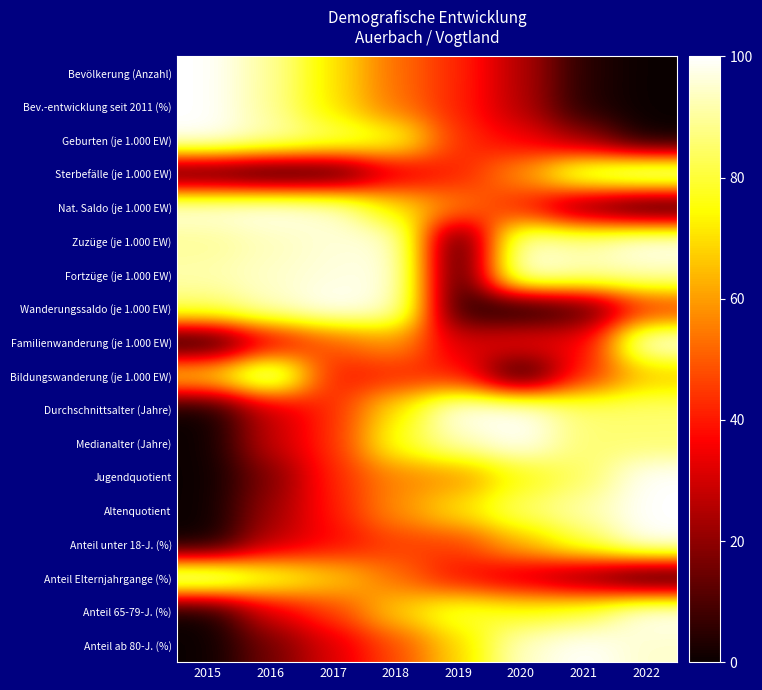

Reading right to left, what are all the values shown in this chart?

Bevölkerung (Anzahl): 2022=0.0	2021=4.0	2020=25.5	2019=42.2	2018=52.7	2017=70.8	2016=89.9	2015=100.0
Bev.-entwicklung seit 2011 (%): 2022=0.0	2021=3.4	2020=25.9	2019=41.4	2018=53.4	2017=70.7	2016=89.7	2015=100.0
Geburten (je 1.000 EW): 2022=0.0	2021=21.4	2020=35.7	2019=42.9	2018=78.6	2017=85.7	2016=92.9	2015=100.0
Sterbefälle (je 1.000 EW): 2022=100.0	2021=89.7	2020=59.0	2019=41.0	2018=30.8	2017=2.6	2016=0.0	2015=5.1
Nat. Saldo (je 1.000 EW): 2022=0.0	2021=13.5	2020=40.4	2019=55.8	2018=71.2	2017=96.2	2016=100.0	2015=98.1
Zuzüge (je 1.000 EW): 2022=100.0	2021=90.9	2020=95.5	2019=0.0	2018=96.9	2017=96.0	2016=93.1	2015=89.3
Fortzüge (je 1.000 EW): 2022=93.3	2021=92.8	2020=100.0	2019=0.0	2018=98.4	2017=96.5	2016=94.7	2015=91.9
Wanderungssaldo (je 1.000 EW): 2022=42.9	2021=8.3	2020=0.0	2019=3.6	2018=96.4	2017=100.0	2016=94.0	2015=85.7
Familienwanderung (je 1.000 EW): 2022=100.0	2021=34.0	2020=36.0	2019=30.0	2018=60.0	2017=50.0	2016=32.0	2015=0.0
Bildungswanderung (je 1.000 EW): 2022=65.7	2021=42.7	2020=0.0	2019=41.5	2018=41.5	2017=39.1	2016=100.0	2015=70.7
Durchschnittsalter (Jahre): 2022=85.7	2021=85.7	2020=100.0	2019=100.0	2018=71.4	2017=42.9	2016=28.6	2015=0.0
Medianalter (Jahre): 2022=85.7	2021=85.7	2020=100.0	2019=92.9	2018=78.6	2017=42.9	2016=28.6	2015=0.0
Jugendquotient: 2022=100.0	2021=84.2	2020=75.4	2019=57.9	2018=56.1	2017=42.1	2016=17.5	2015=0.0
Altenquotient: 2022=100.0	2021=91.7	2020=85.6	2019=71.2	2018=58.3	2017=40.2	2016=22.0	2015=0.0
Anteil unter 18-J. (%): 2022=100.0	2021=81.8	2020=63.6	2019=45.5	2018=45.5	2017=36.4	2016=27.3	2015=0.0
Anteil Elternjahrgange (%): 2022=0.0	2021=15.6	2020=28.1	2019=37.5	2018=53.1	2017=68.7	2016=81.3	2015=100.0
Anteil 65-79-J. (%): 2022=100.0	2021=81.8	2020=77.3	2019=81.8	2018=68.2	2017=45.5	2016=31.8	2015=0.0
Anteil ab 80-J. (%): 2022=94.7	2021=100.0	2020=94.7	2019=68.4	2018=47.4	2017=31.6	2016=15.8	2015=0.0